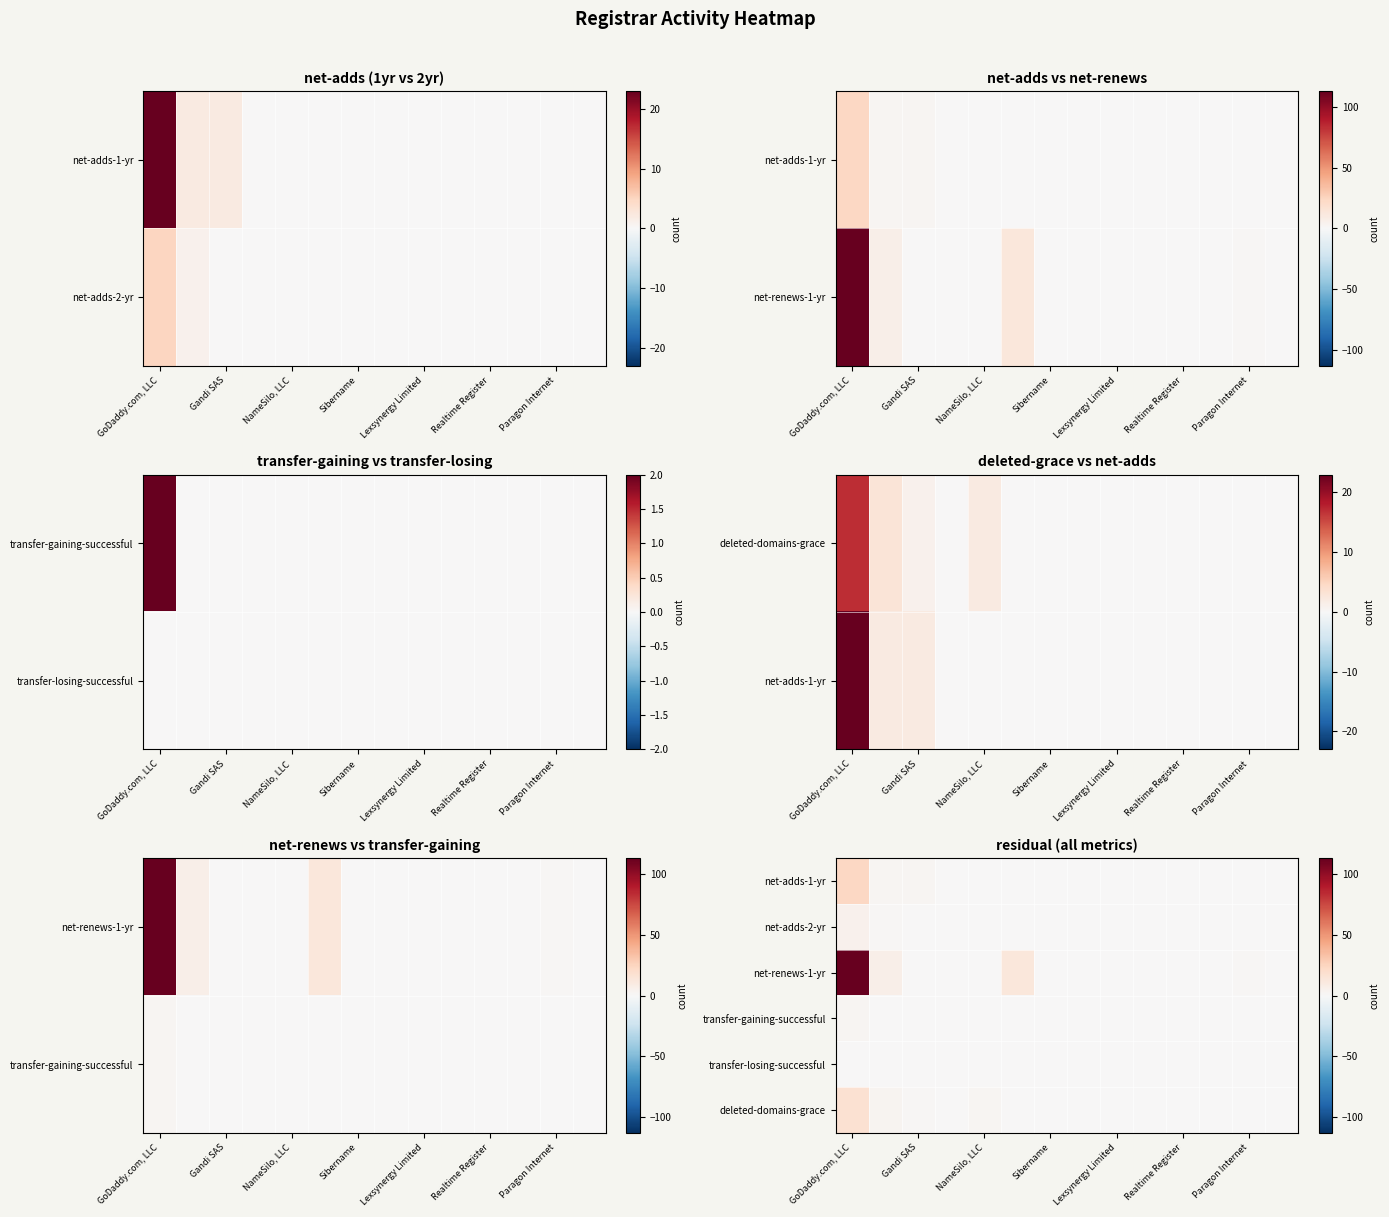

What is the maximum value shown in the chart?

113